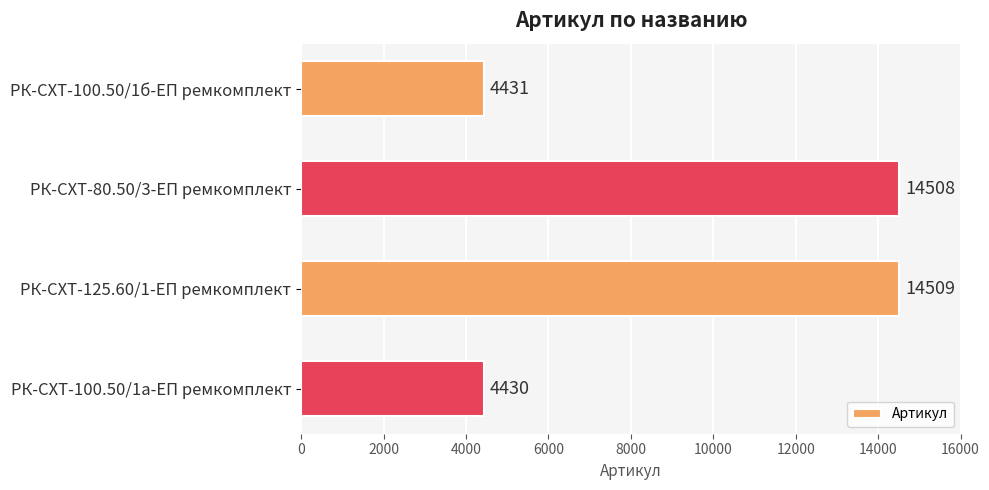

How many data points does each series have?

4